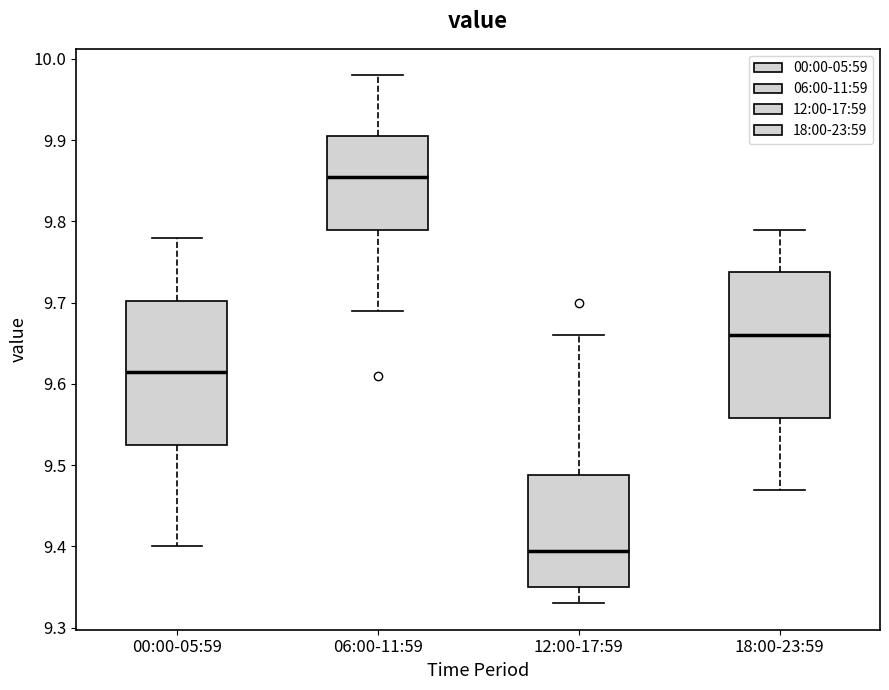

Where does the upper whisker of the box for 00:00-05:59 end on the y-axis? The values are not printed on the chart, so give them approximately, as read against the axis.

9.78